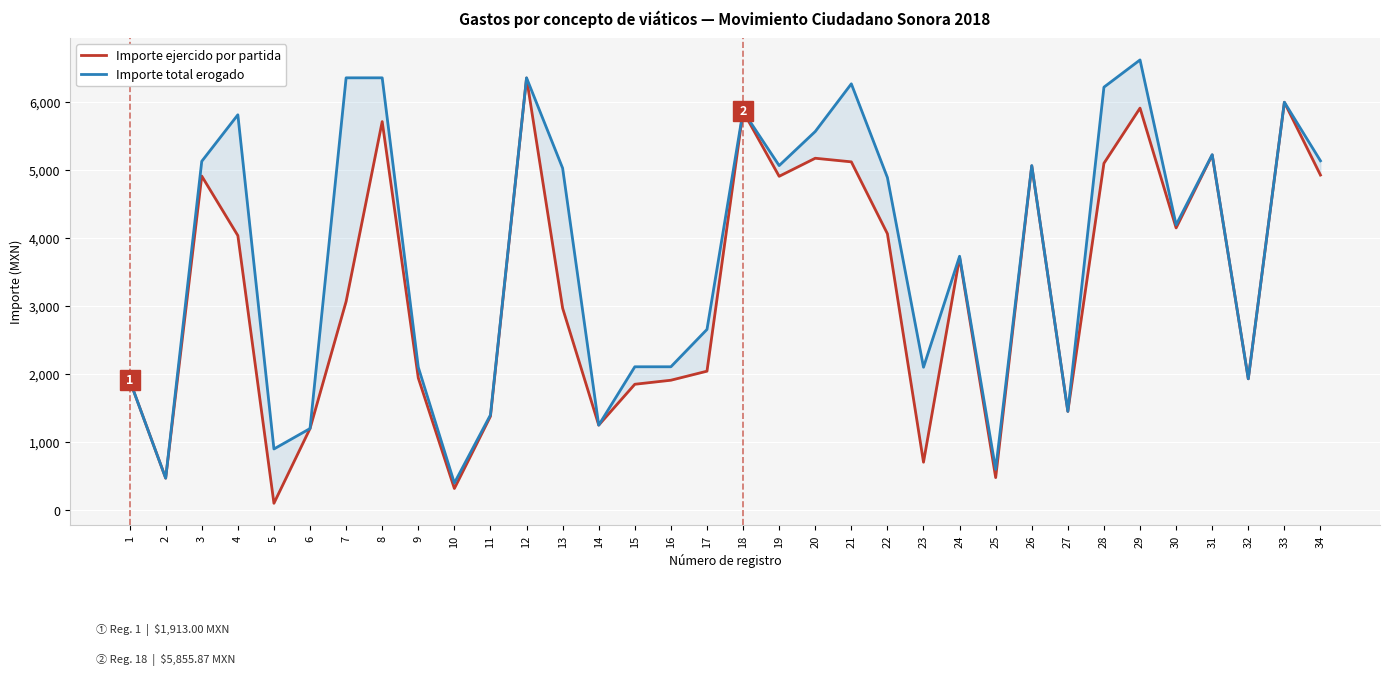

What is the spread (max minus min) of values at 13?

2054.8